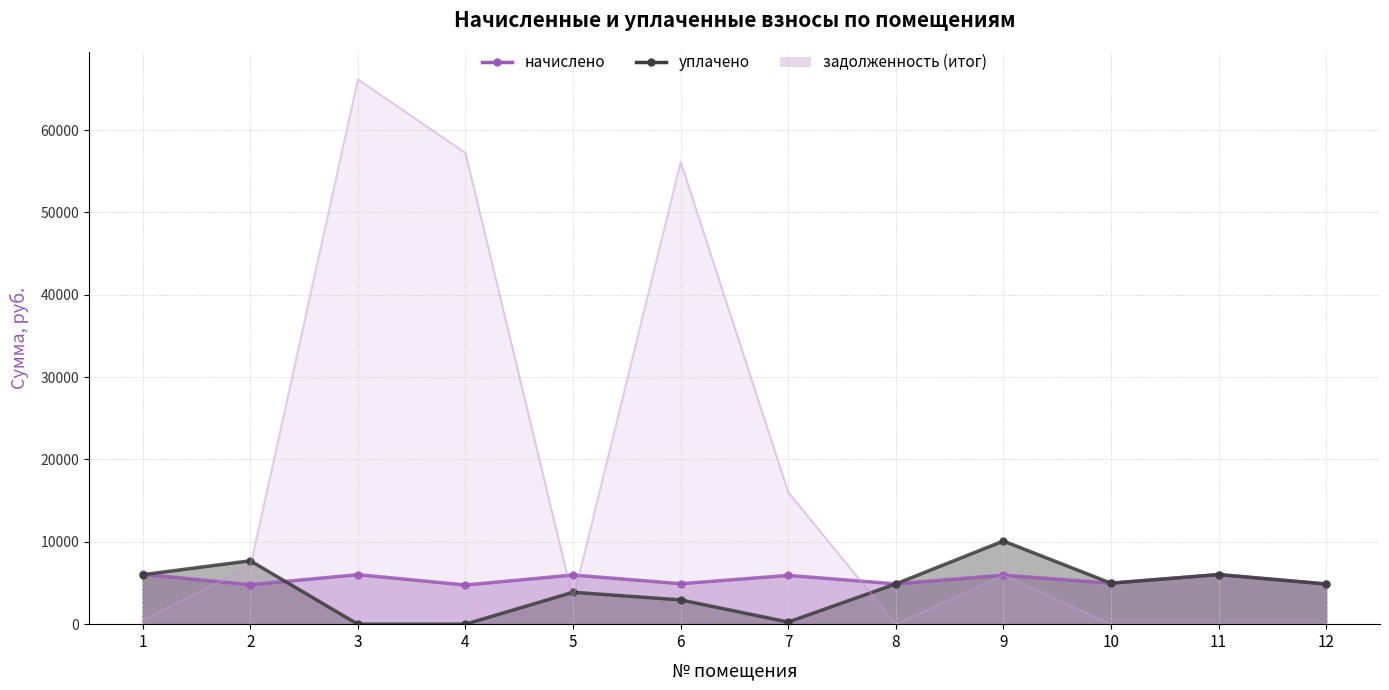

How many data points does each series have?

12